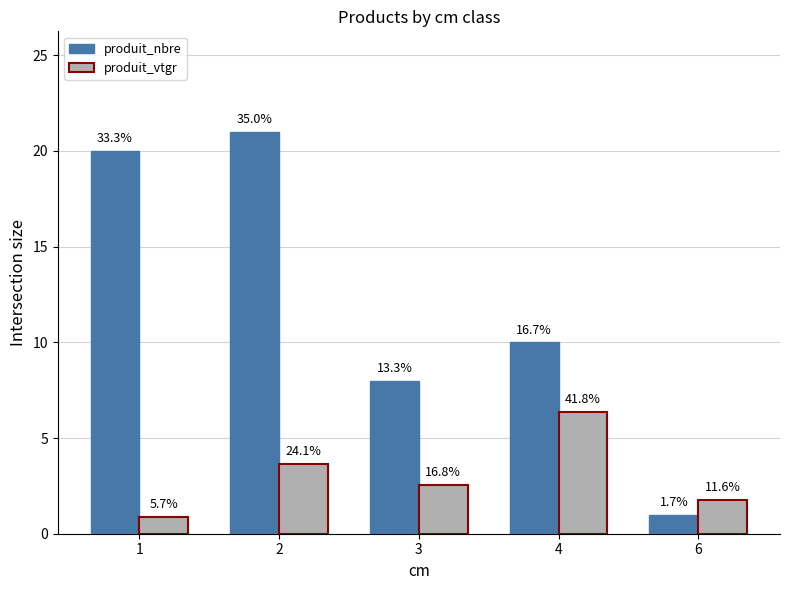

How many bars are there in total?

10